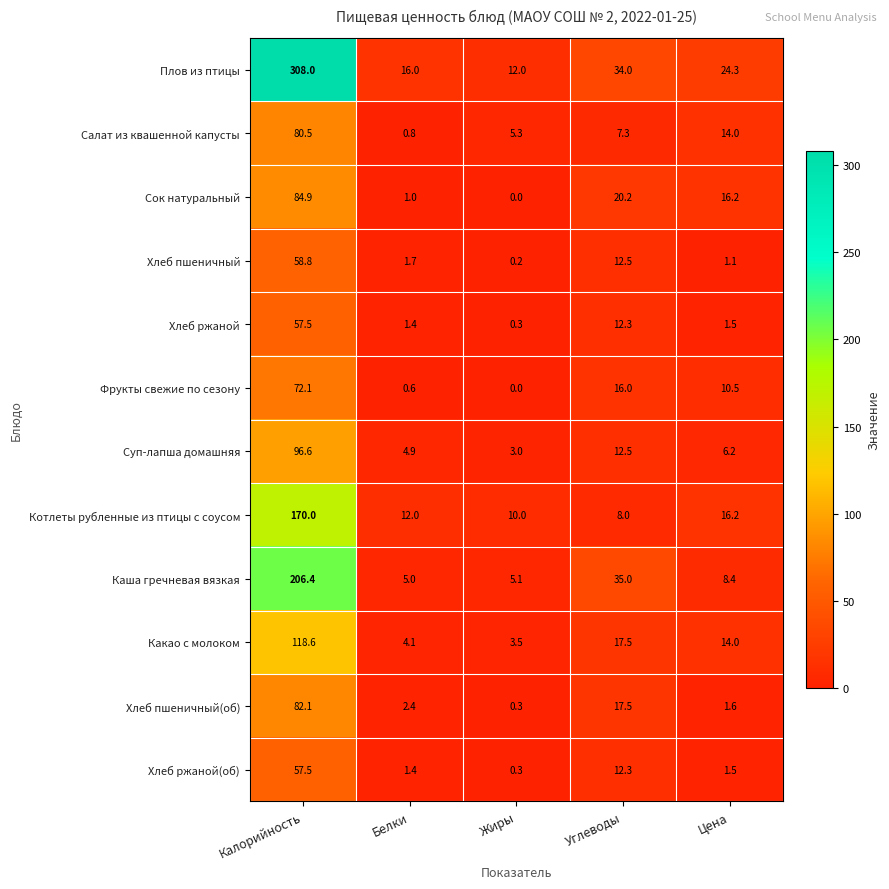

How many series are shown in this chart?

12